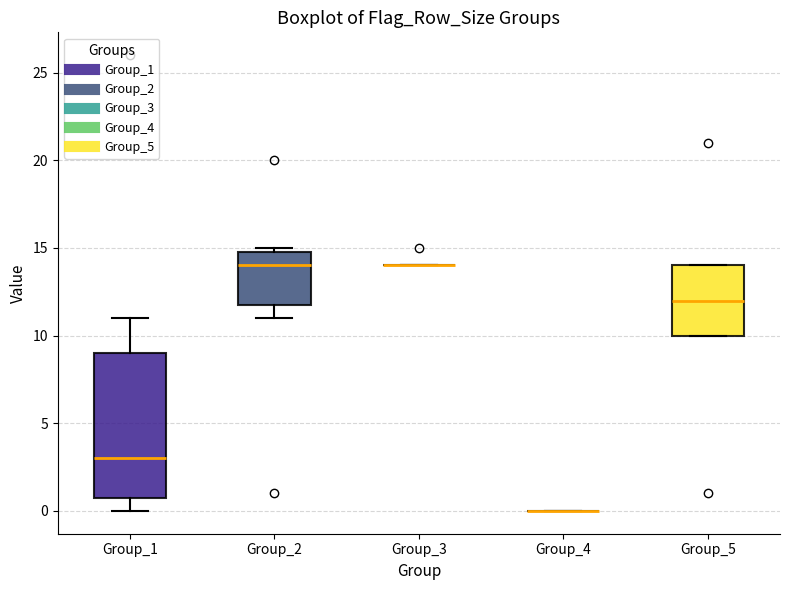

Comparing the boxes themselves (not the whiskers), which one is the tallest?

Group_1